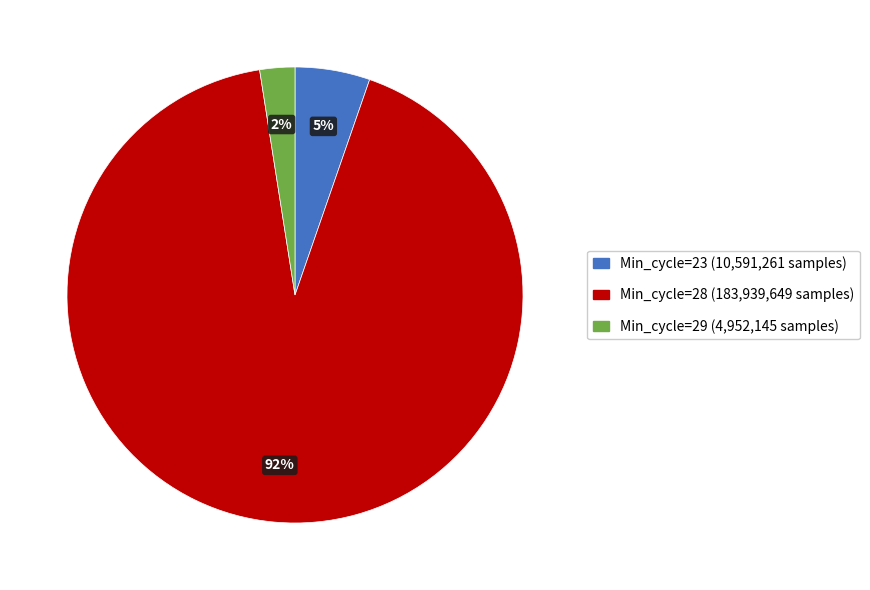

To the nearest percent, what is the average slice percentage?

33%